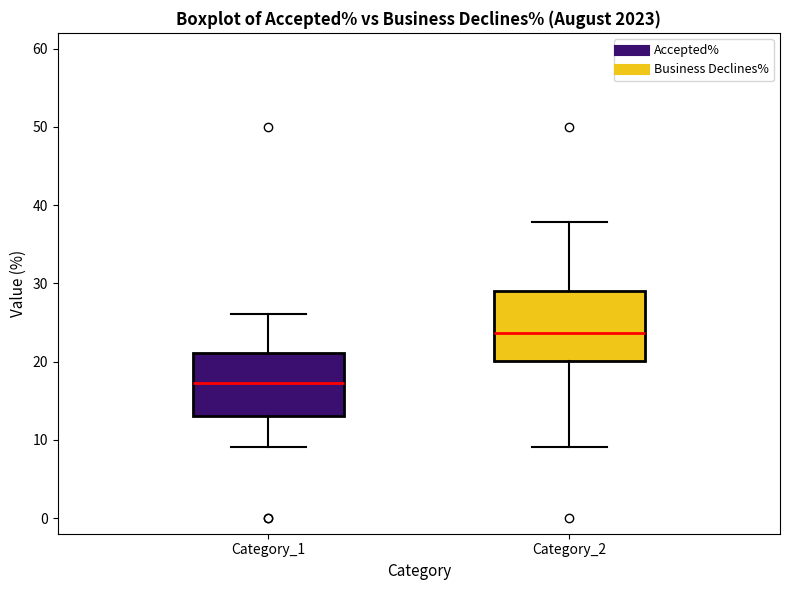

Reading left to right, read every box against the y-axis: the position of its median line, the range the box covers, and the ends of its whiskers. The values are not printed on the chart, so give them approximately, as read against the axis.

Category_1: median 17, box 13 to 21, whiskers 9 to 26
Category_2: median 24, box 20 to 29, whiskers 9 to 38